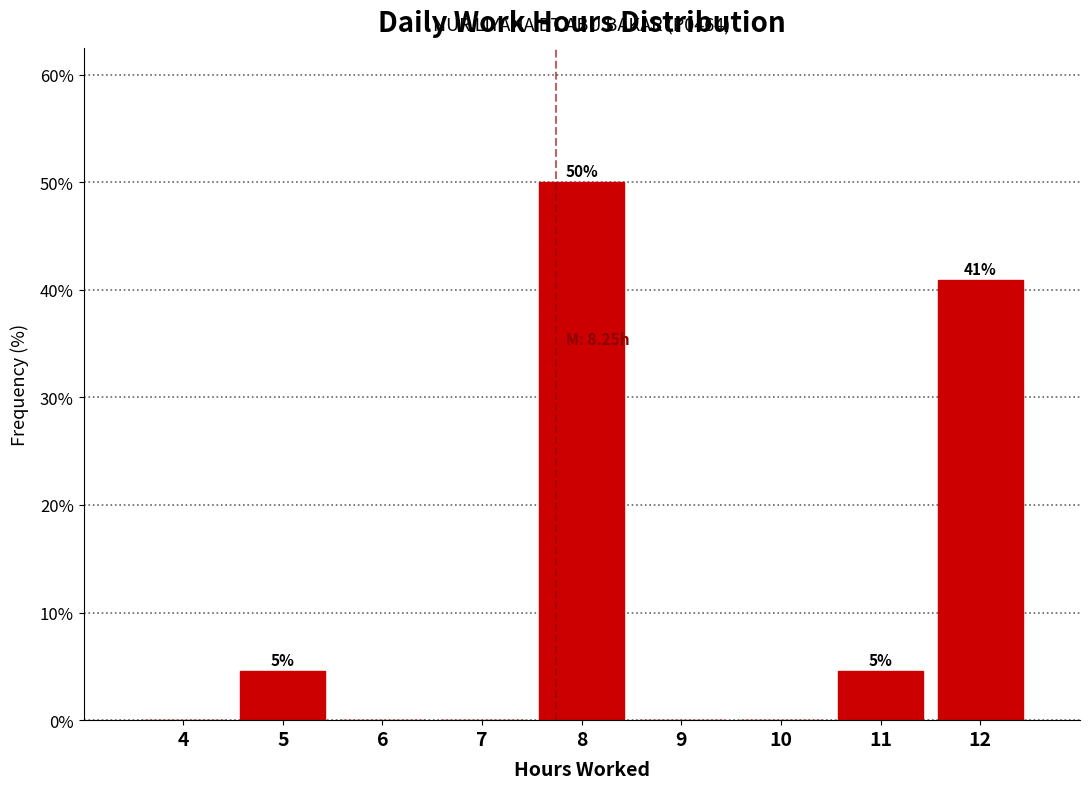

Reading left to right, extract all data points from this chart.

4=0.0	5=4.5	6=0.0	7=0.0	8=50.0	9=0.0	10=0.0	11=4.5	12=40.9